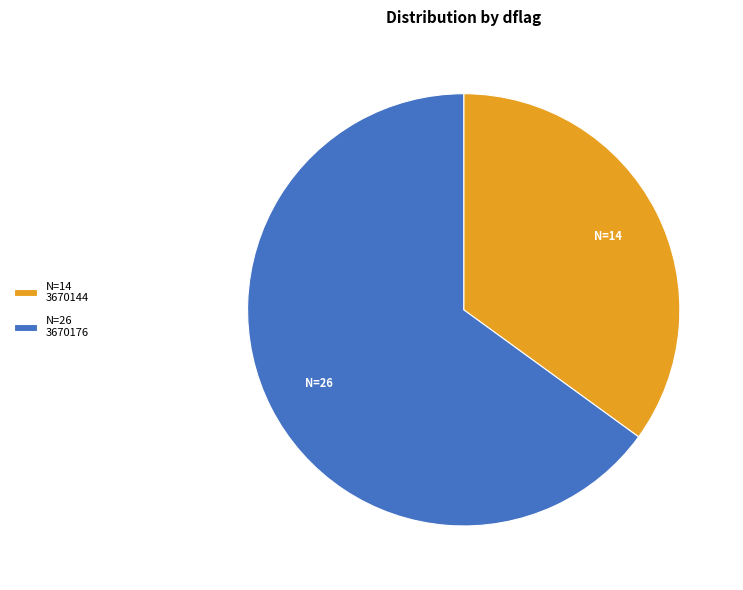

Which slice is the smallest?

N=14 3670144